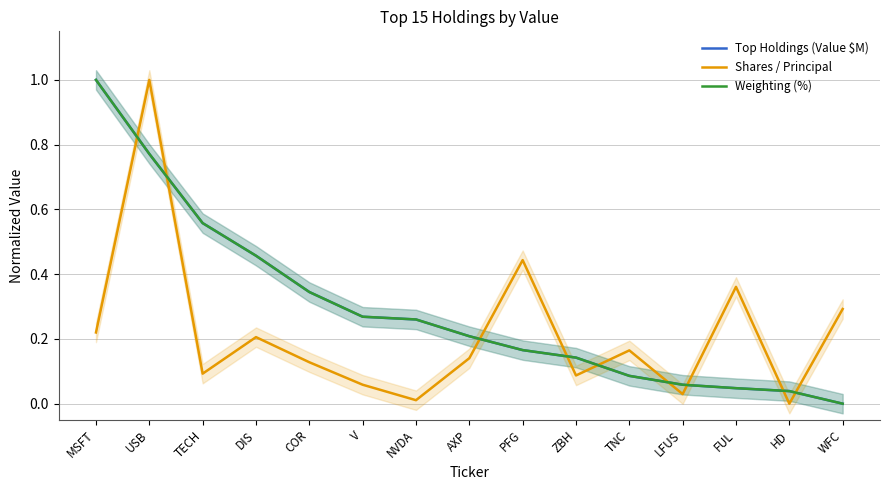

Which category has the lowest value in the Shares / Principal series?

HD